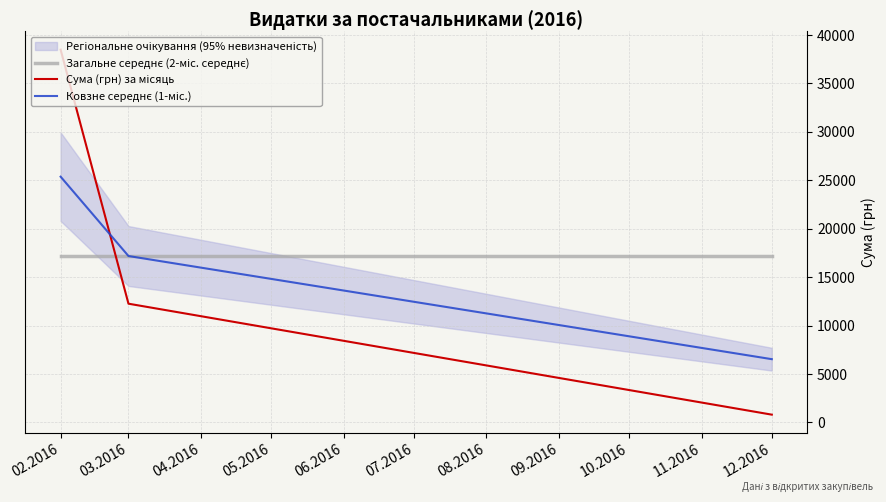

Is it true that Сума (грн) за місяць equals 63637.4 at 02.2016?

False